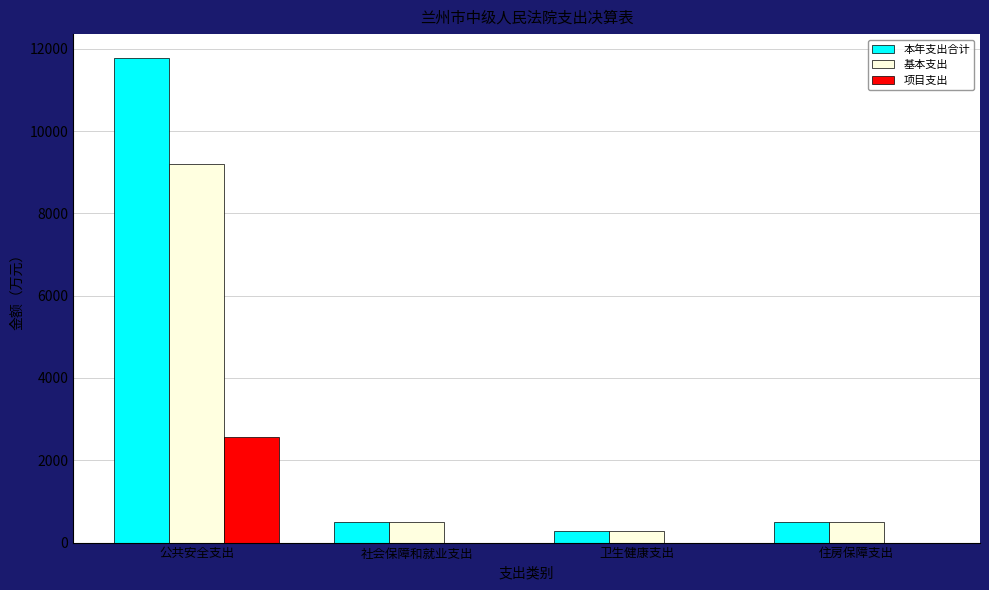

What are all the series names shown in the legend?

本年支出合计, 基本支出, 项目支出